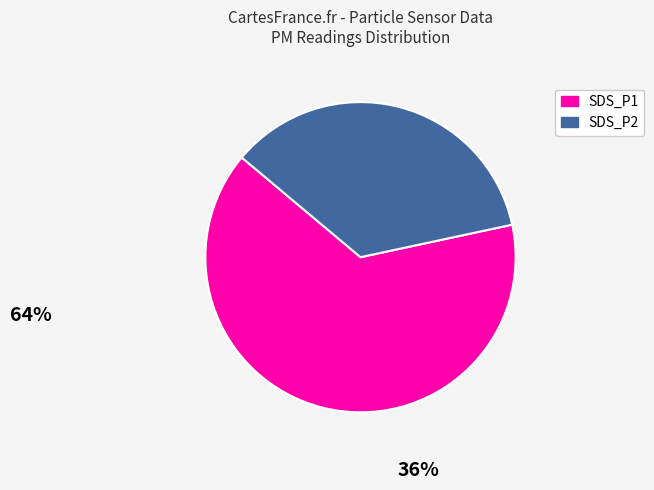

How many segments does this pie chart have?

2